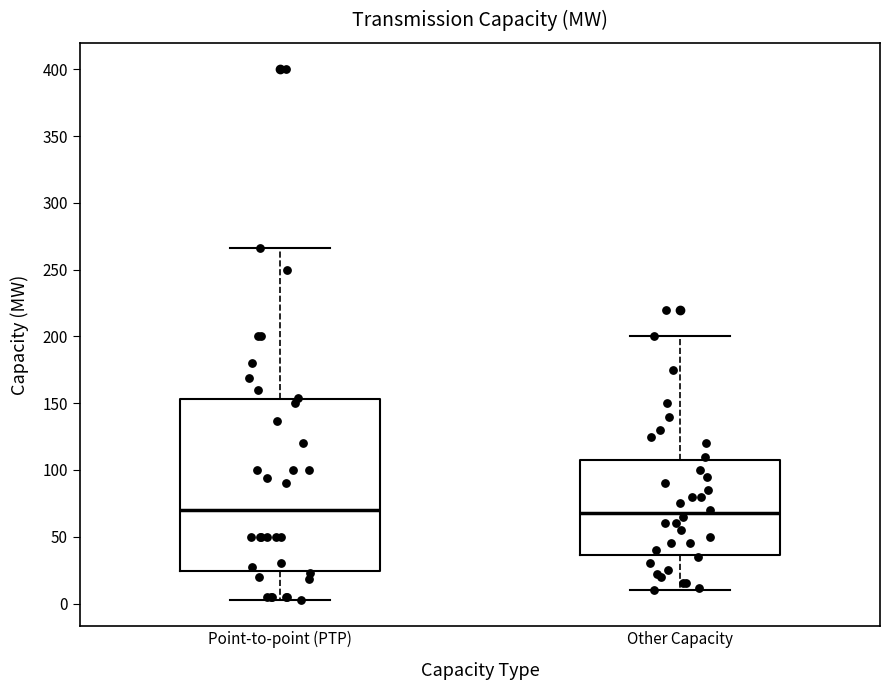

Reading left to right, transcribe this box plot: for each box, give where its median line is, the range the box spans, and where its two whiskers end, as read against the y-axis. The values are not printed on the chart, so give them approximately, as read against the axis.

Point-to-point (PTP): median 70, box 25 to 155, whiskers 5 to 265
Other Capacity: median 70, box 35 to 110, whiskers 10 to 200